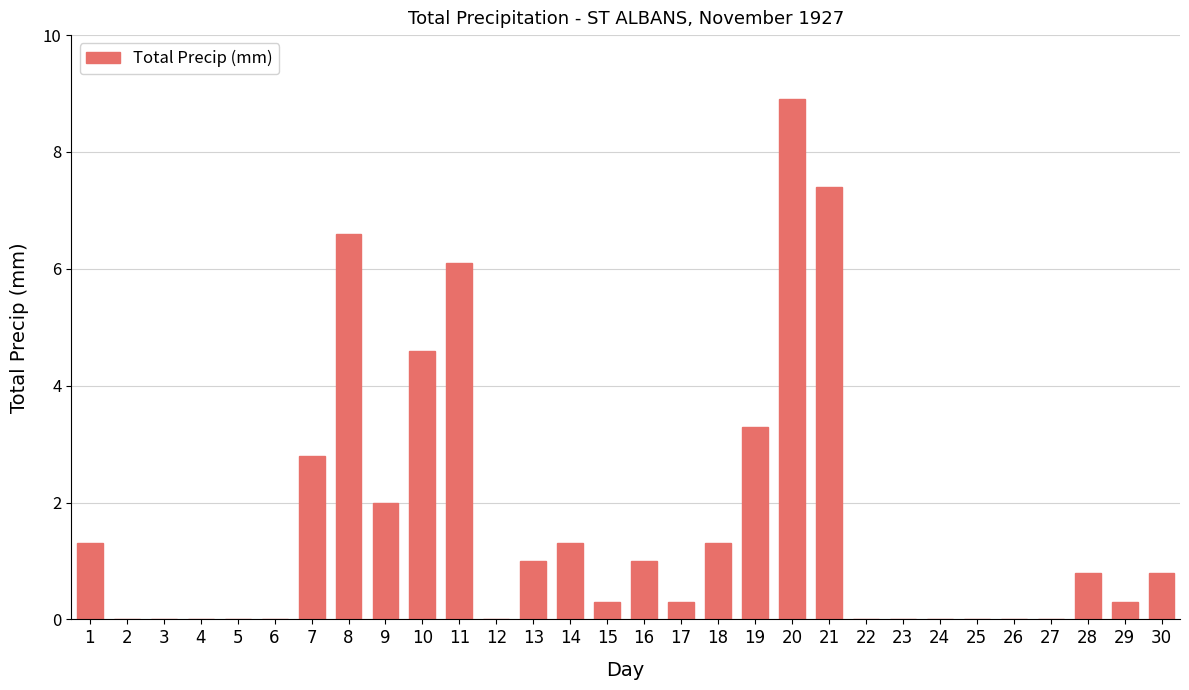

Is it true that the value at 25 is -5.0?

False